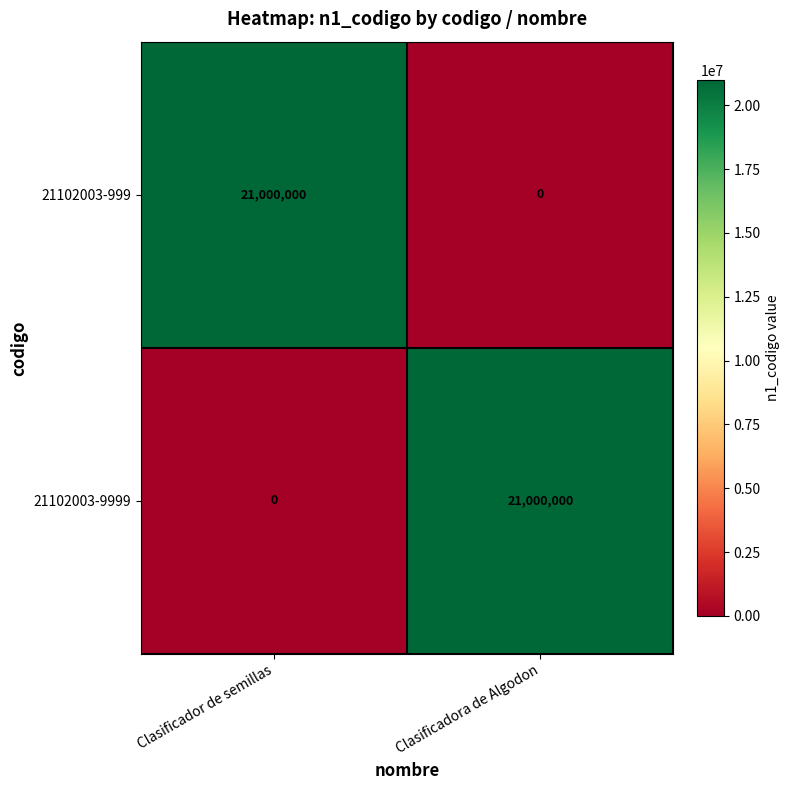

Is the value of 21102003-999 at Clasificadora de Algodon greater than the value of 21102003-9999 at Clasificadora de Algodon?

No